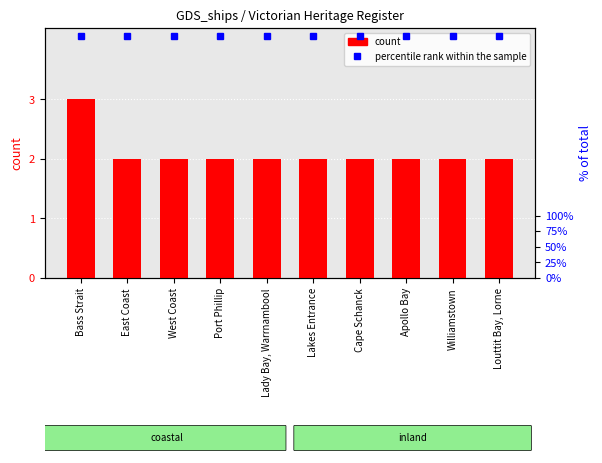

How many bars are there in total?

10